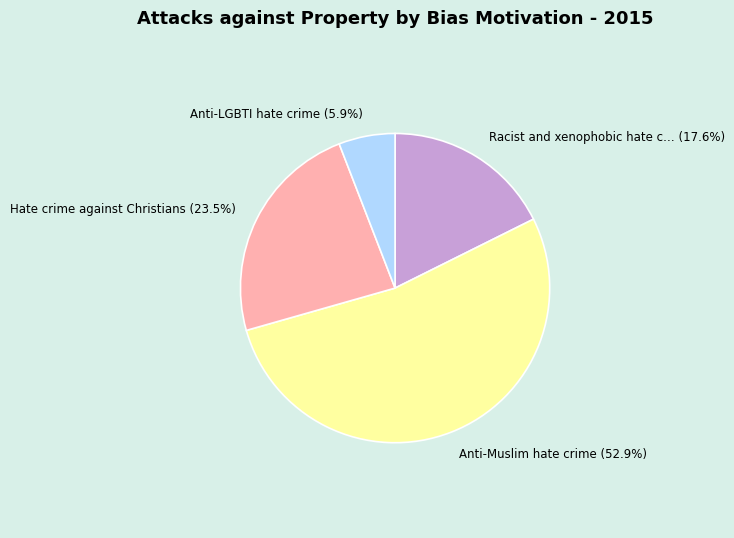

Is the sum of Racist and xenophobic hate c… and Hate crime against Christians greater than half?

No